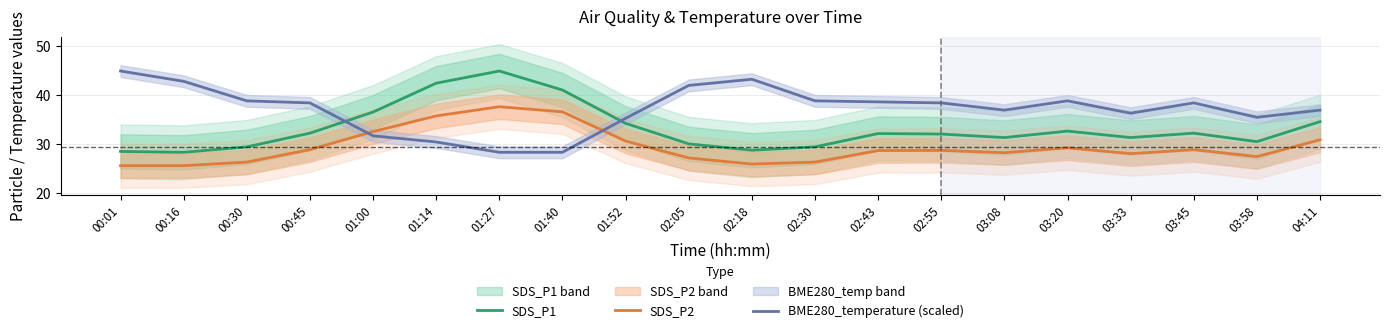

What is the maximum value shown in the chart?

45.0